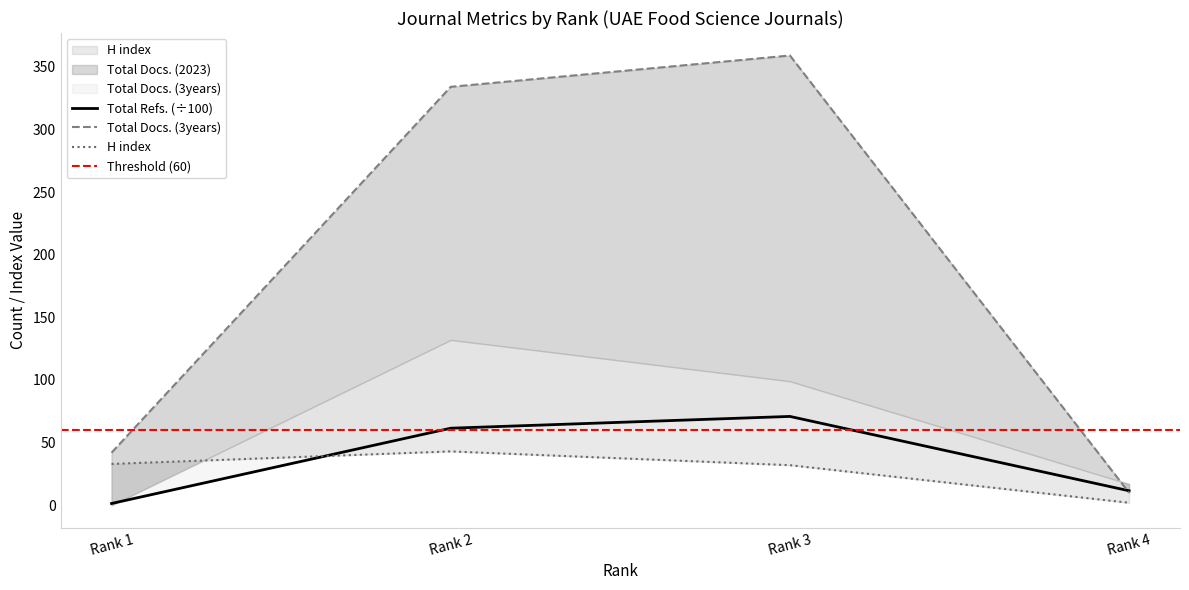

Where is H index nearest to the value 22?

Rank 3